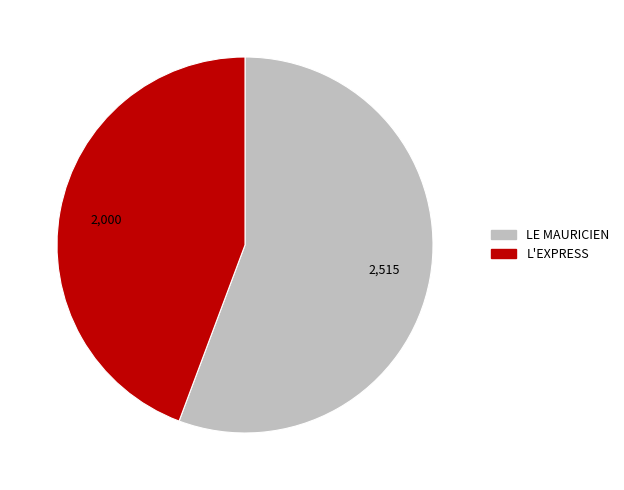

How many segments does this pie chart have?

2